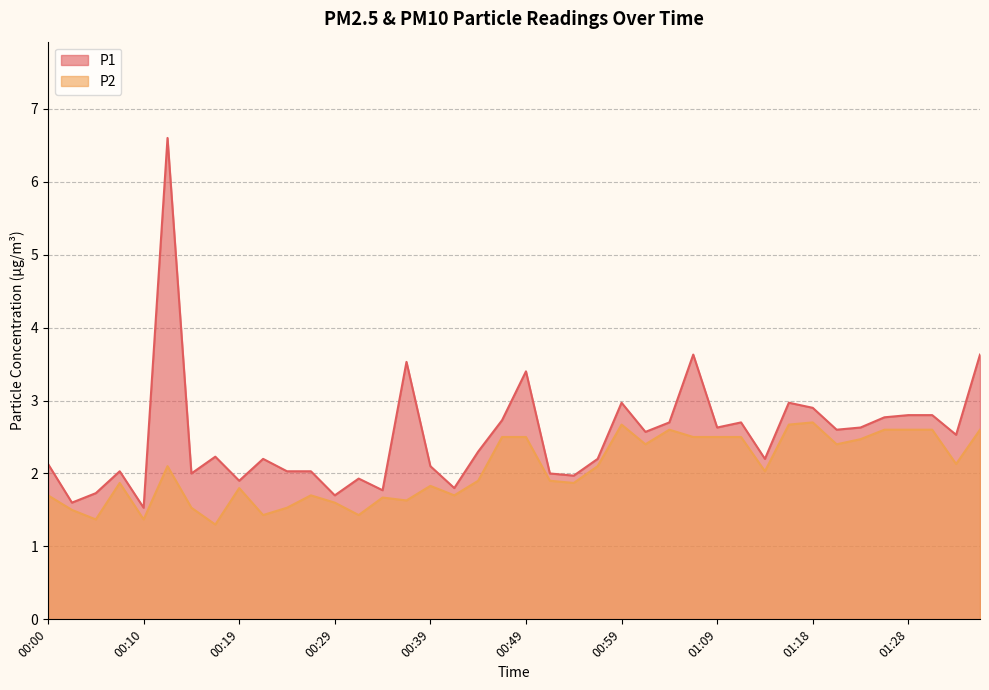

List the series in order of their overall mean, highest first.

P1, P2